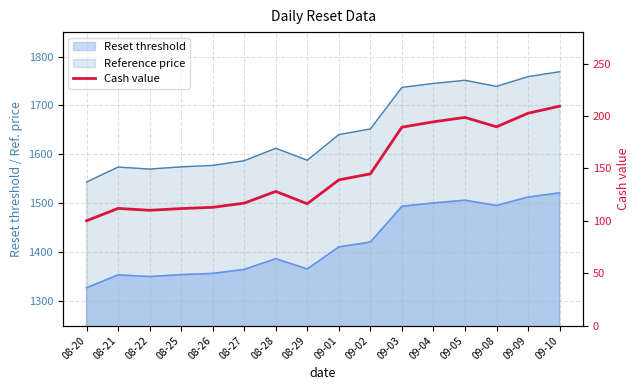

Reading left to right, what are all the values shown in this chart?

100.0	111.8	110.0	111.6	112.8	116.8	128.0	116.2	139.0	144.7	189.3	194.4	198.6	189.6	202.6	209.3